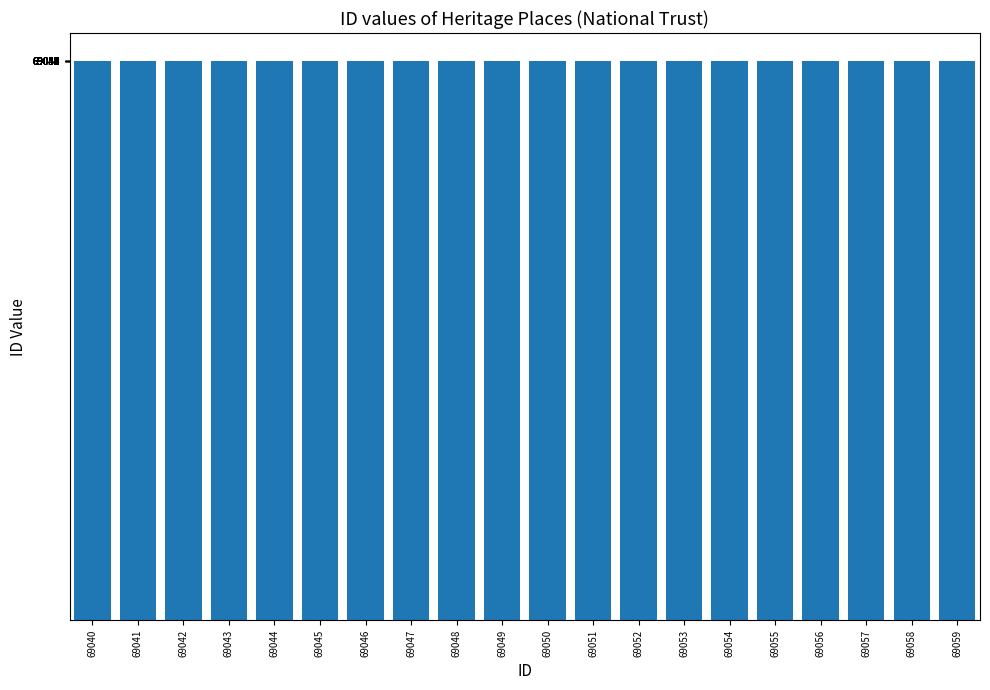

Approximately how many times larger is the value at 69059 compared to 69041?

1.0